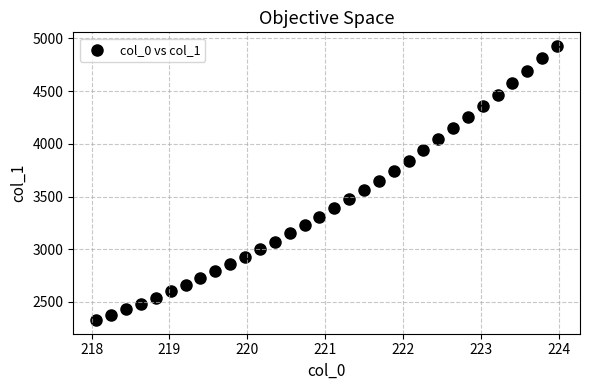

What is the range of Y values (max minus min)?

2599.4